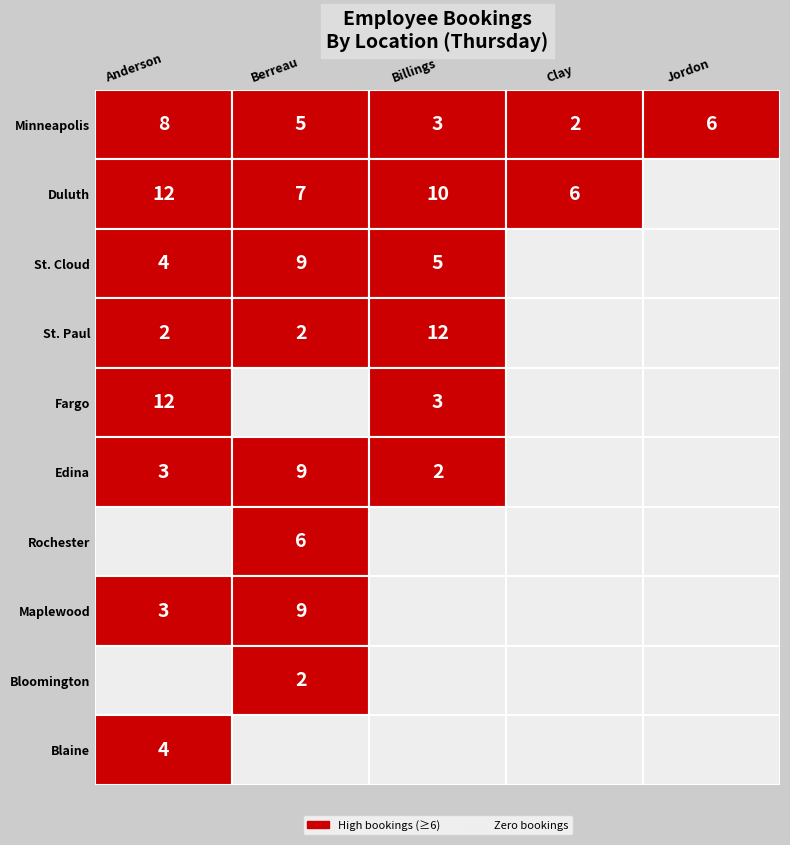

Between Billings and Jordon, which series saw the biggest shift?

St. Paul